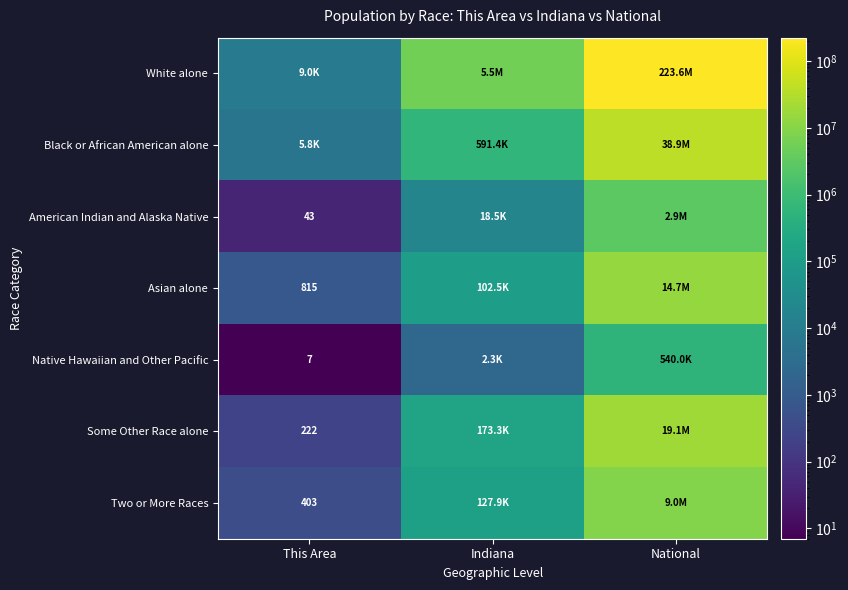

Is it true that Native Hawaiian and Other Pacific equals 7 at This Area?

True